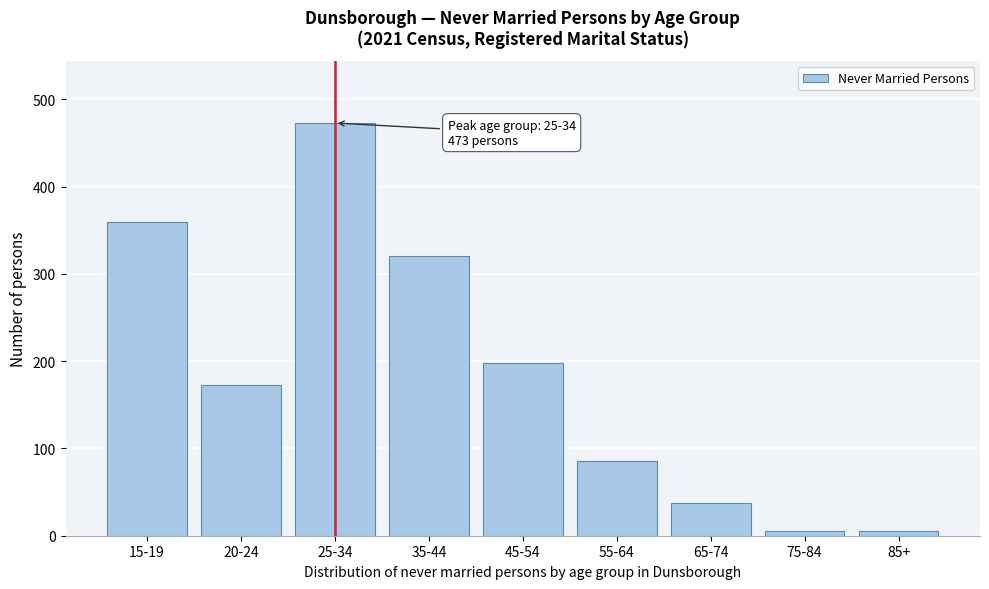

Reading left to right, transcribe all the data shown in this chart.

360	173	473	321	198	86	37	5	5